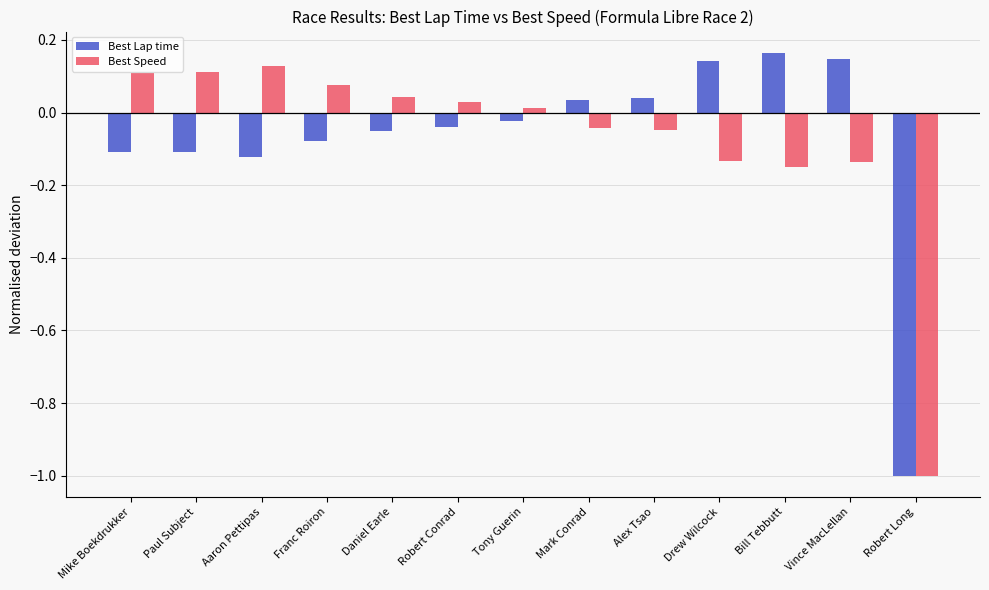

What is the spread (max minus min) of values at Bill Tebbutt?

0.3